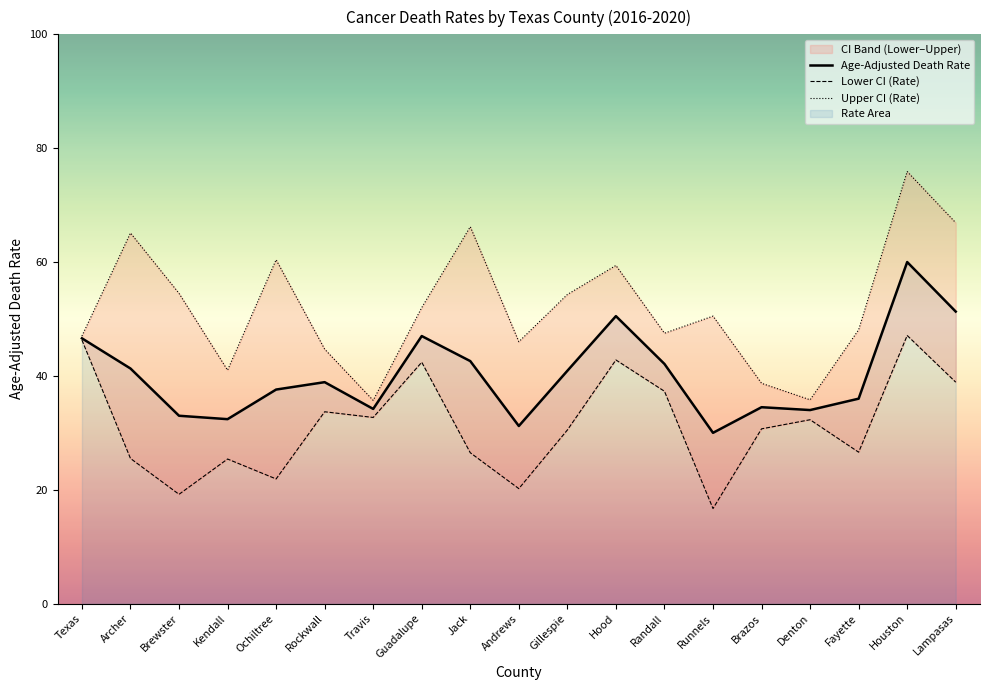

What is the value of the Lower CI (Rate) point at the 9th from the left?

26.5